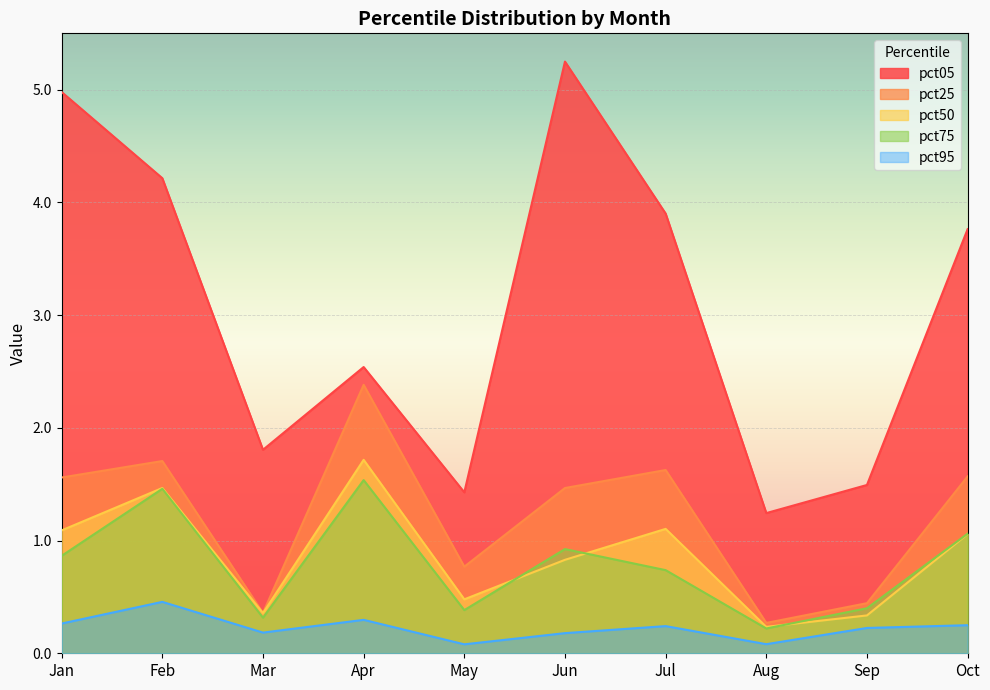

True or false: pct95 and pct05 cross at least once.

False